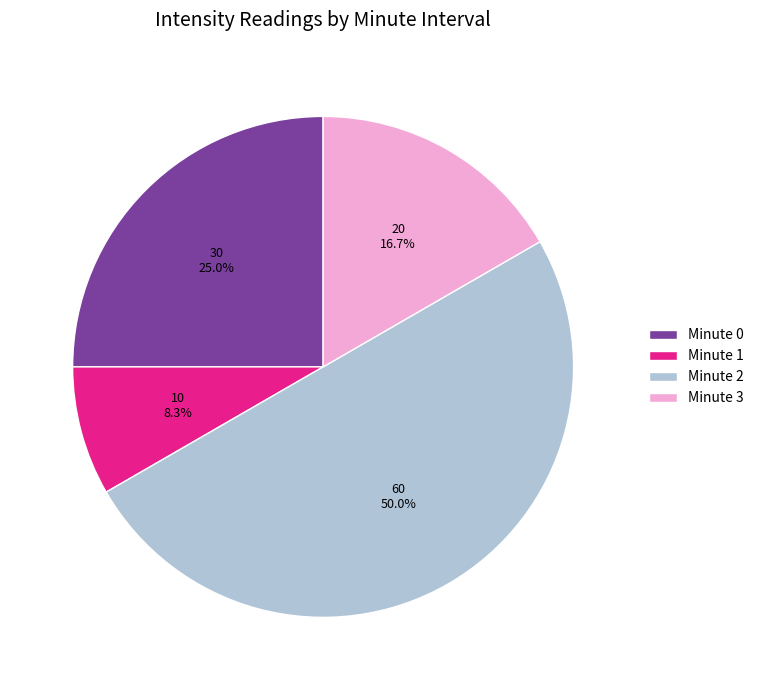

Does Minute 3 account for over 50% of the chart?

No